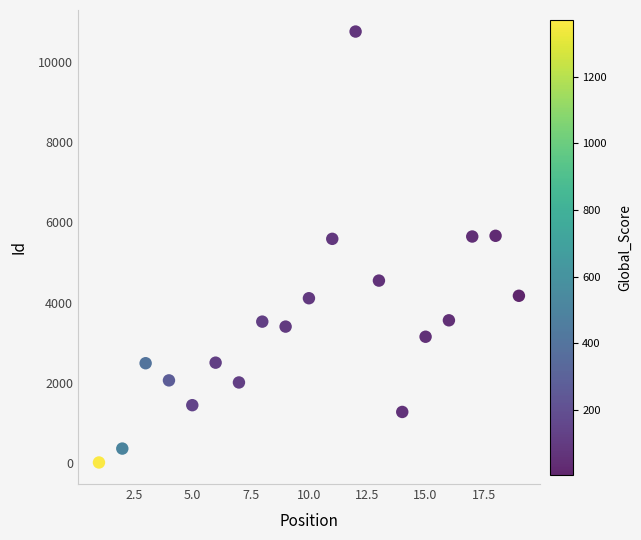

What is the range of X values (max minus min)?

18